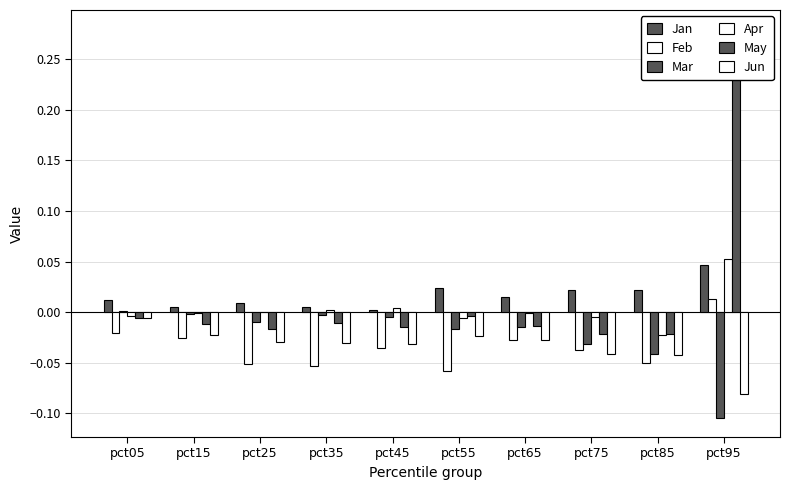

At which label is Mar closest to 0?

pct05